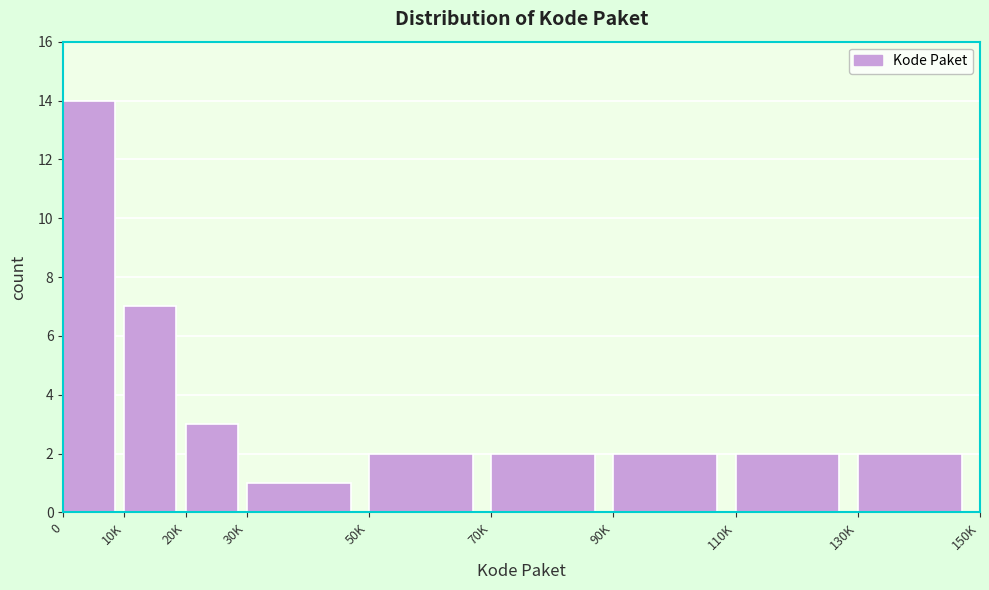

Reading left to right, transcribe all the data shown in this chart.

0=14	10K=7	20K=3	30K=1	50K=2	70K=2	90K=2	110K=2	130K=2